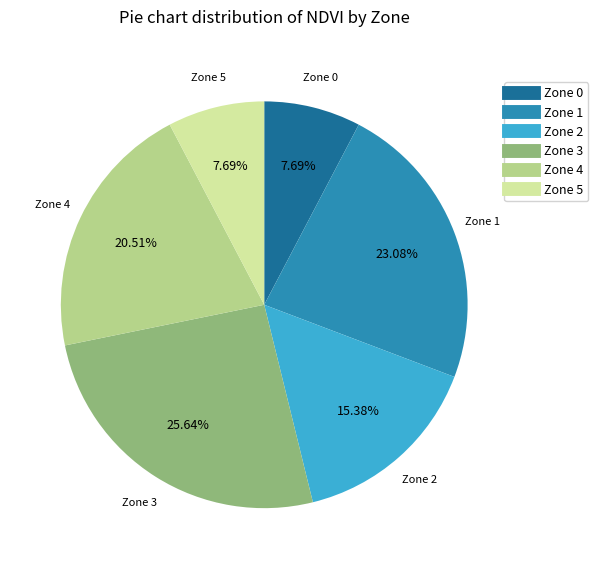

To the nearest percent, what is the difference between the largest and smallest slice percentages?

18%